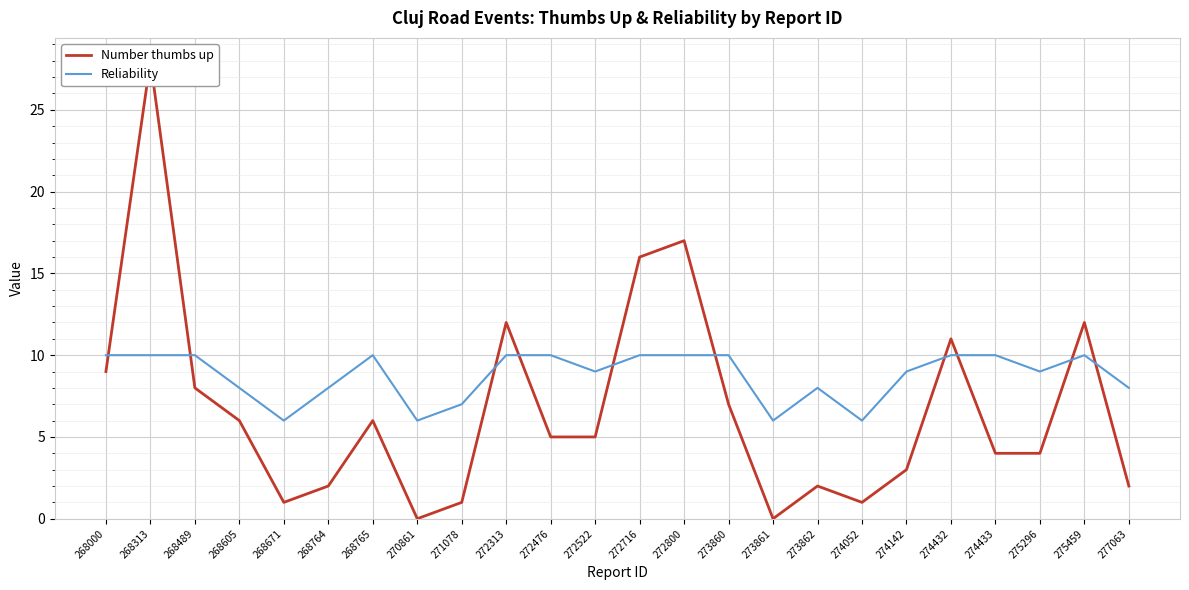

Reading left to right, extract all data points from this chart.

Number thumbs up: 9	28	8	6	1	2	6	0	1	12	5	5	16	17	7	0	2	1	3	11	4	4	12	2
Reliability: 10	10	10	8	6	8	10	6	7	10	10	9	10	10	10	6	8	6	9	10	10	9	10	8